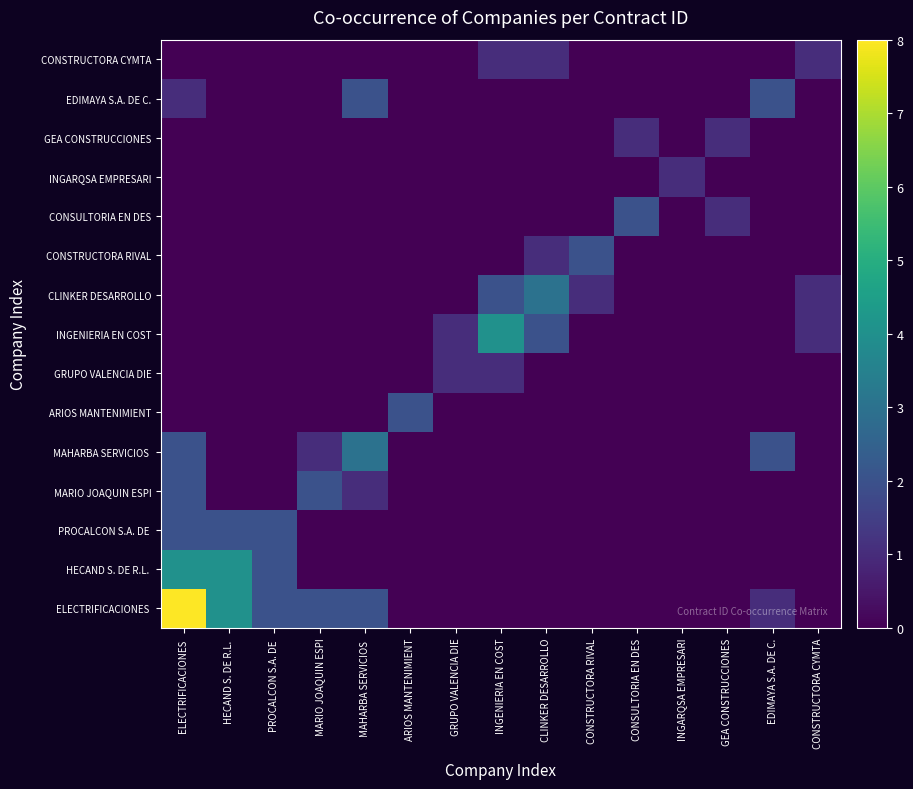

What is the greatest value displayed?

8